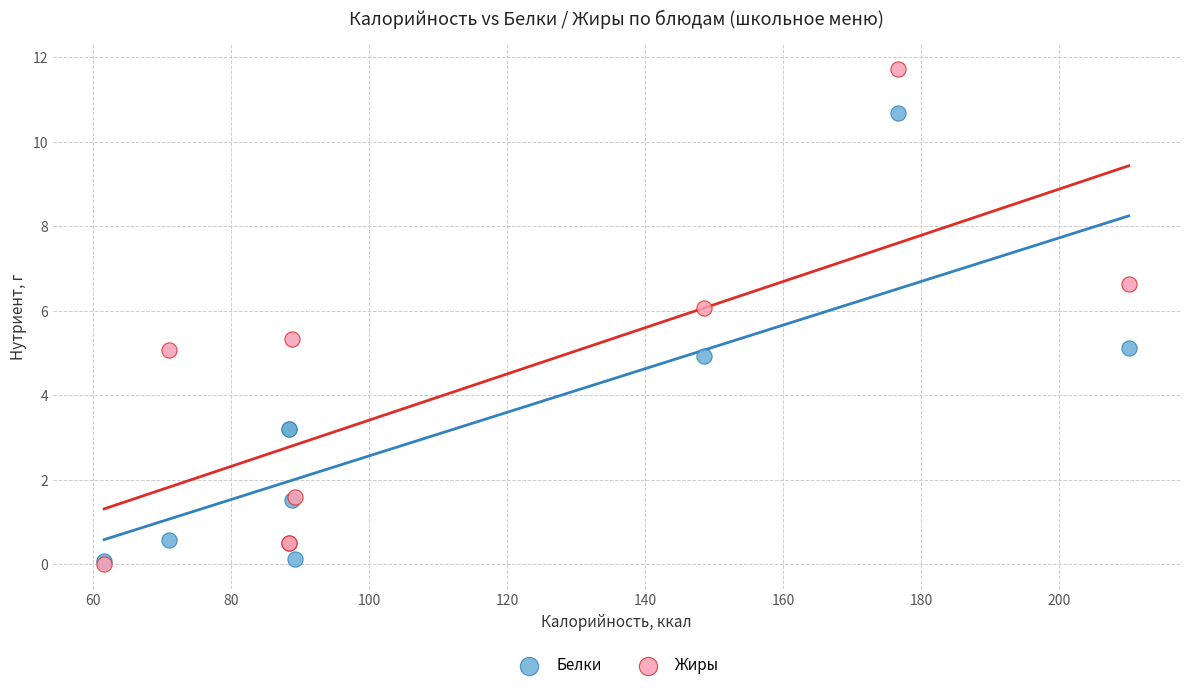

Which series reaches the maximum Y coordinate?

Жиры